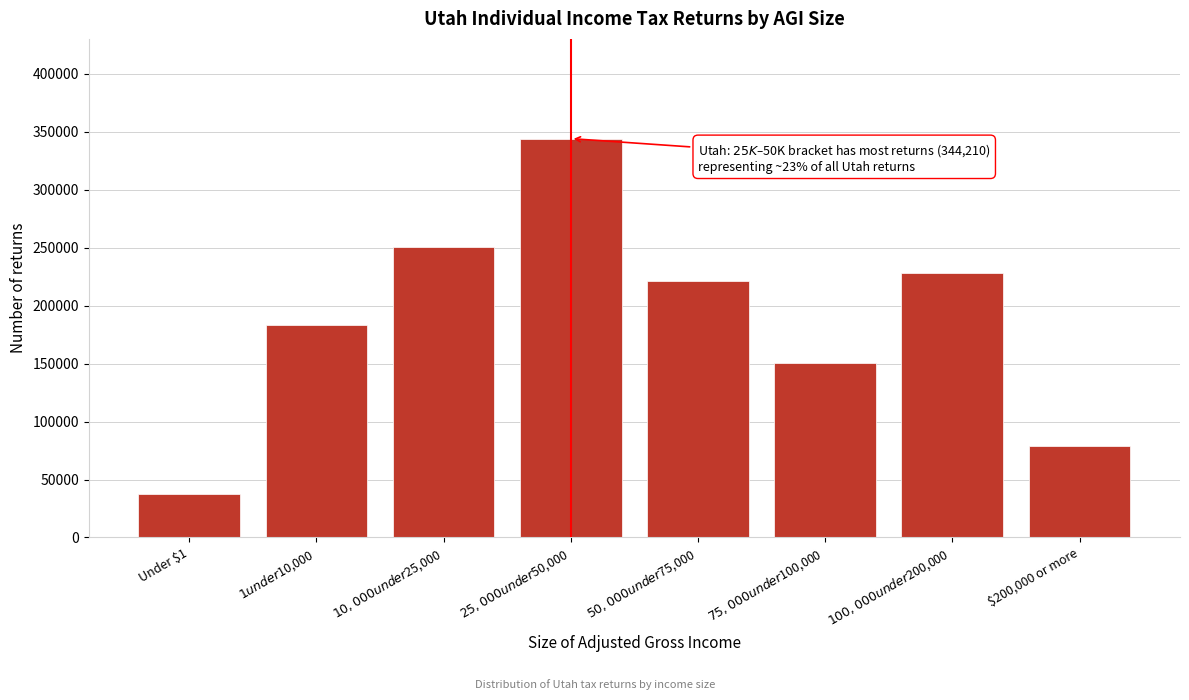

Reading left to right, what are all the values shown in this chart?

37810	183660	251040	344210	221040	150530	228650	78590